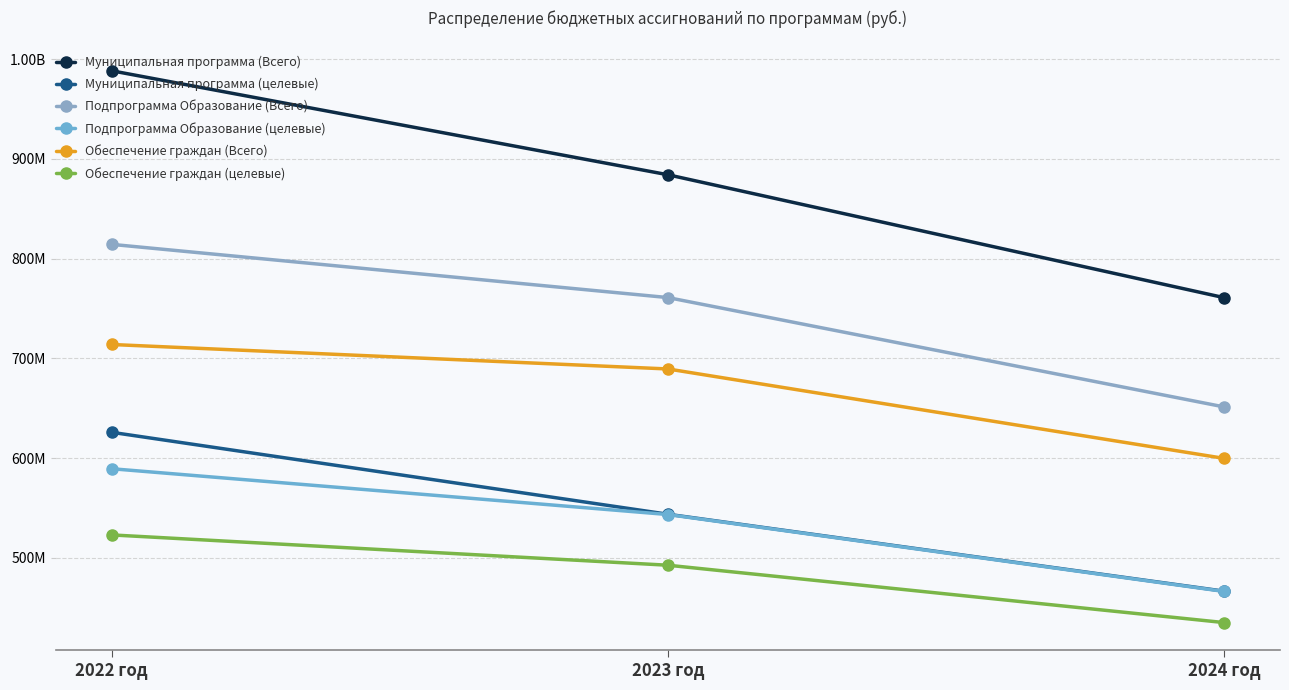

Is the value of Подпрограмма Образование (Всего) at 2024 год greater than the value of Муниципальная программа (Всего) at 2022 год?

No